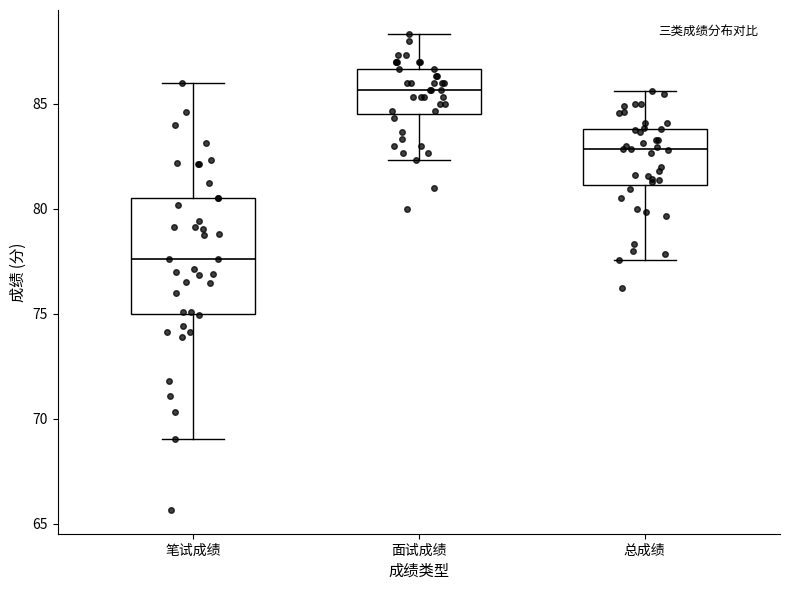

Reading left to right, transcribe this box plot: for each box, give where its median line is, the range the box spans, and where its two whiskers end, as read against the y-axis. The values are not printed on the chart, so give them approximately, as read against the axis.

笔试成绩: median 77.5, box 75.0 to 80.5, whiskers 69.0 to 86.0
面试成绩: median 85.5, box 84.5 to 86.5, whiskers 82.5 to 88.5
总成绩: median 83.0, box 81.0 to 84.0, whiskers 77.5 to 85.5